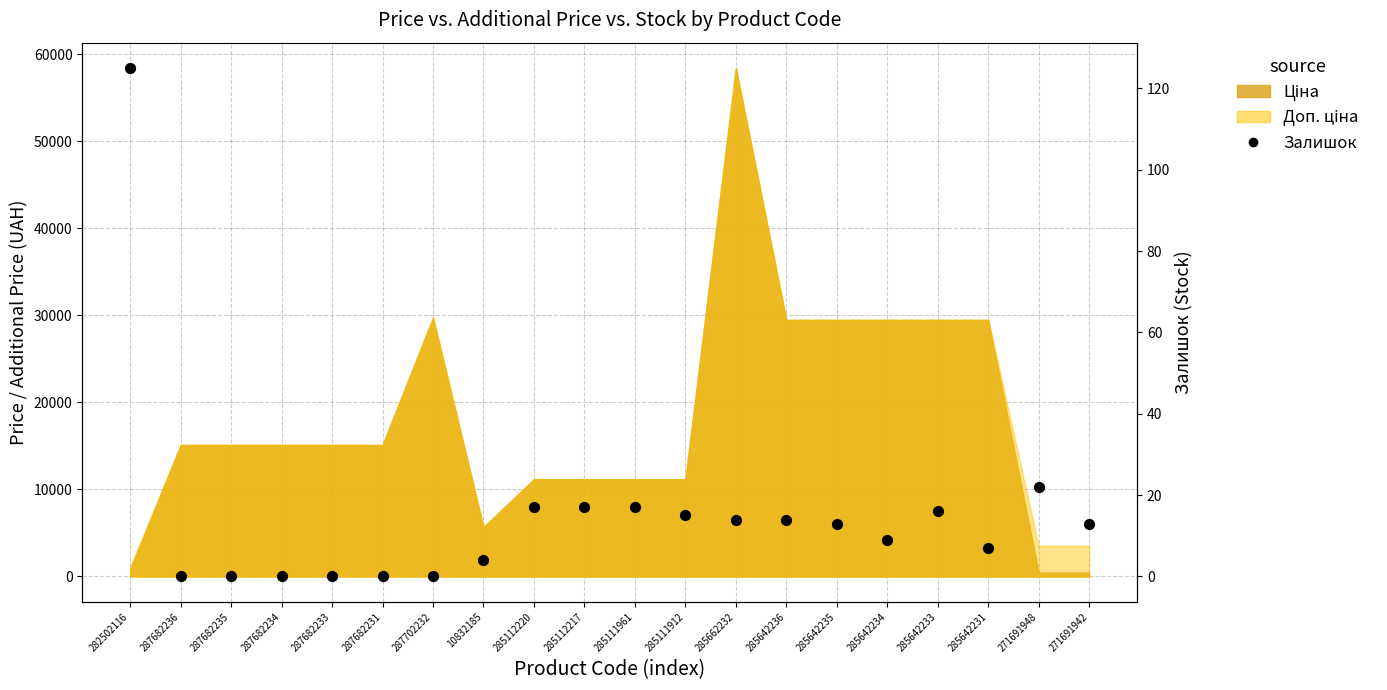

Which has a higher value, 287682233 or 287702232?

287682233